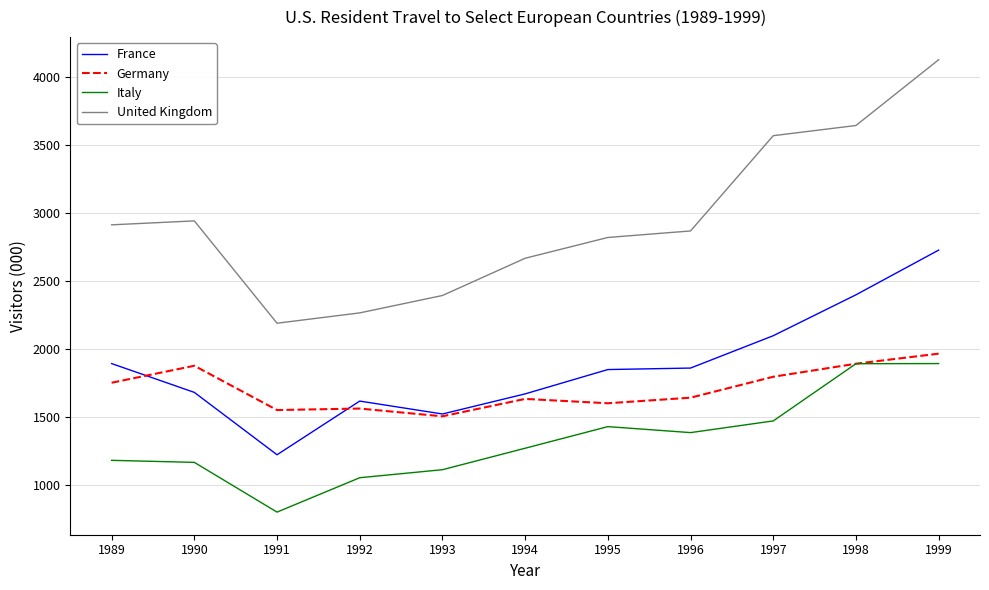

Which category has the highest value across all series?

1999